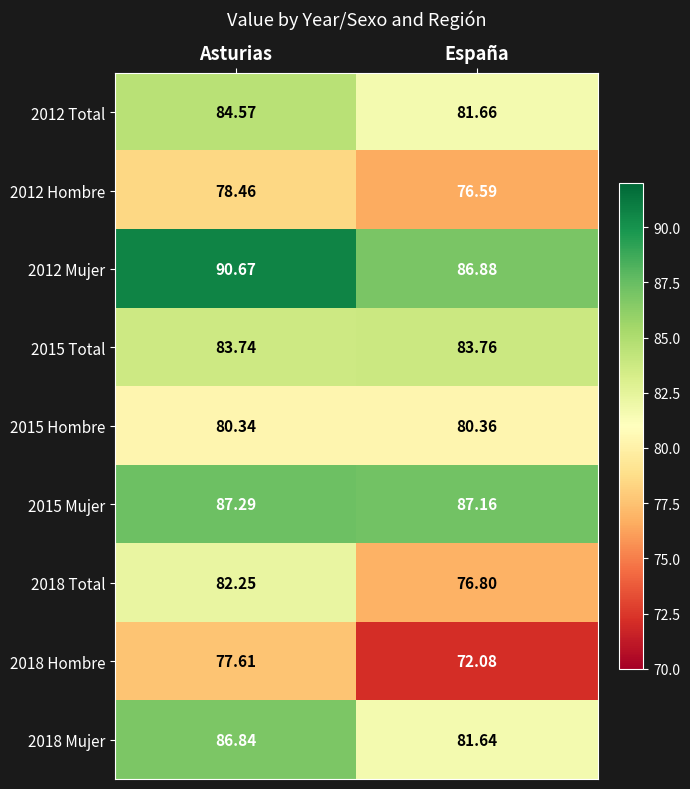

Which category has the lowest value in the 2012 Mujer series?

España